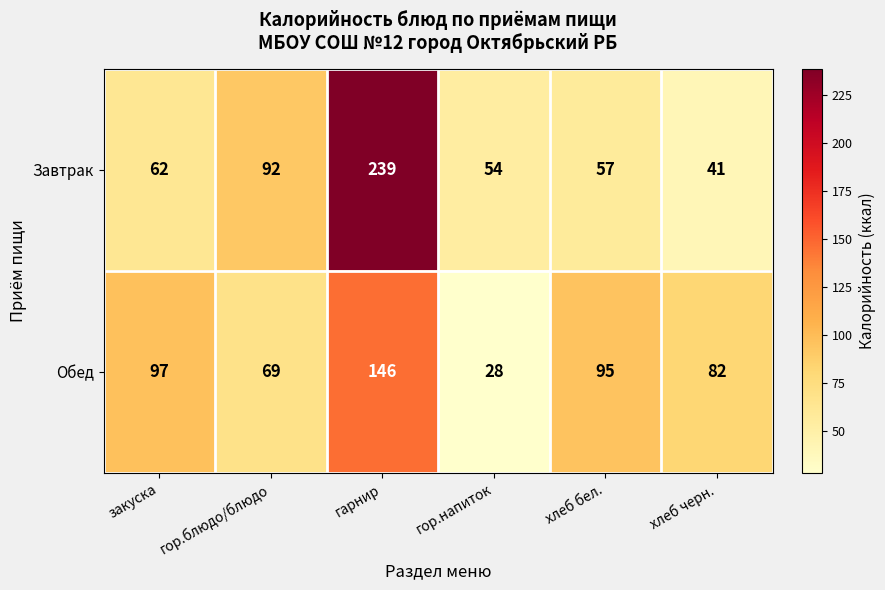

Between гор.блюдо/блюдо and гарнир, which series saw the biggest shift?

Завтрак